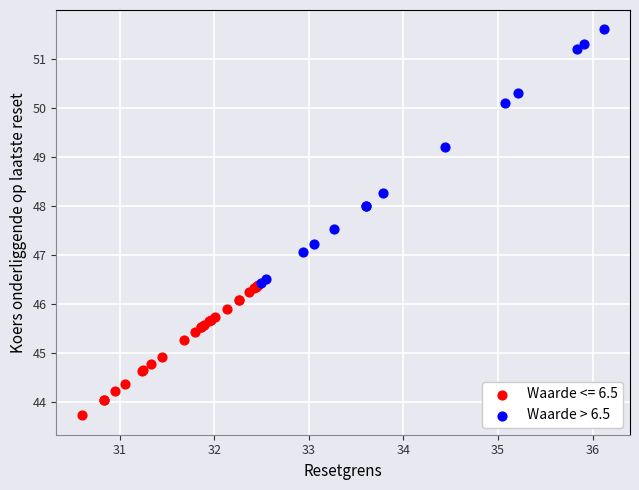

Which series reaches the maximum Y coordinate?

Waarde > 6.5